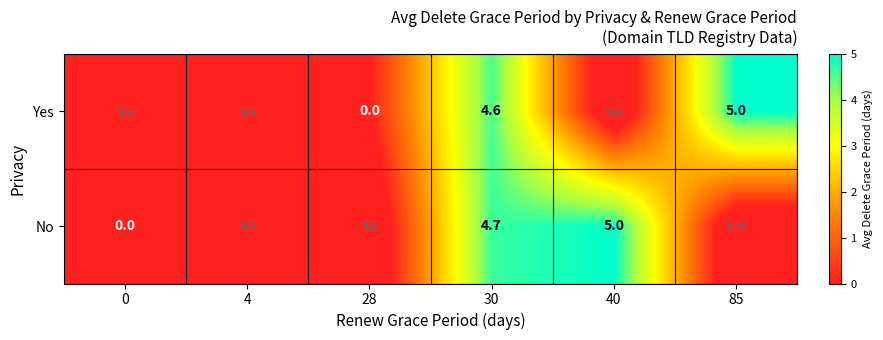

The Yes series shows 2.5 at 85. True or false?

False